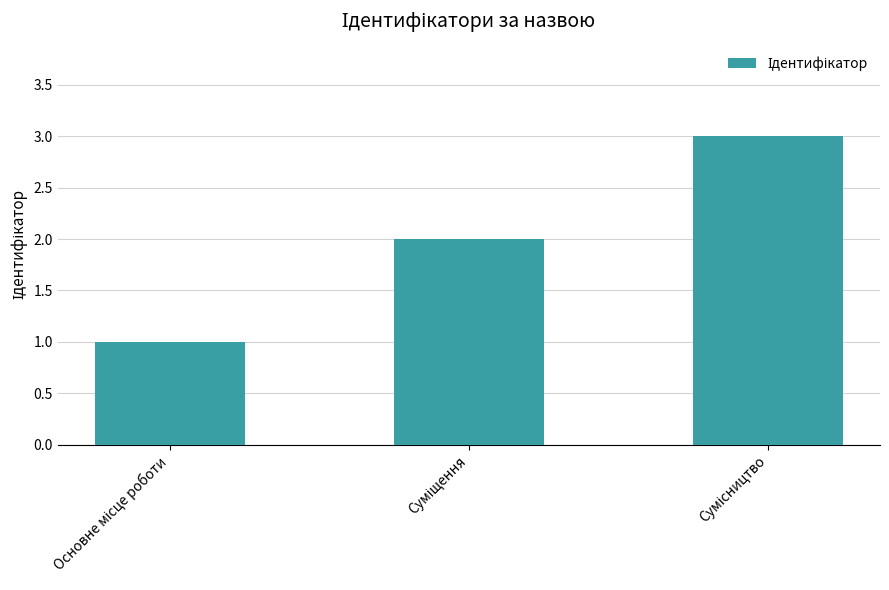

What is the sum of all values?

6